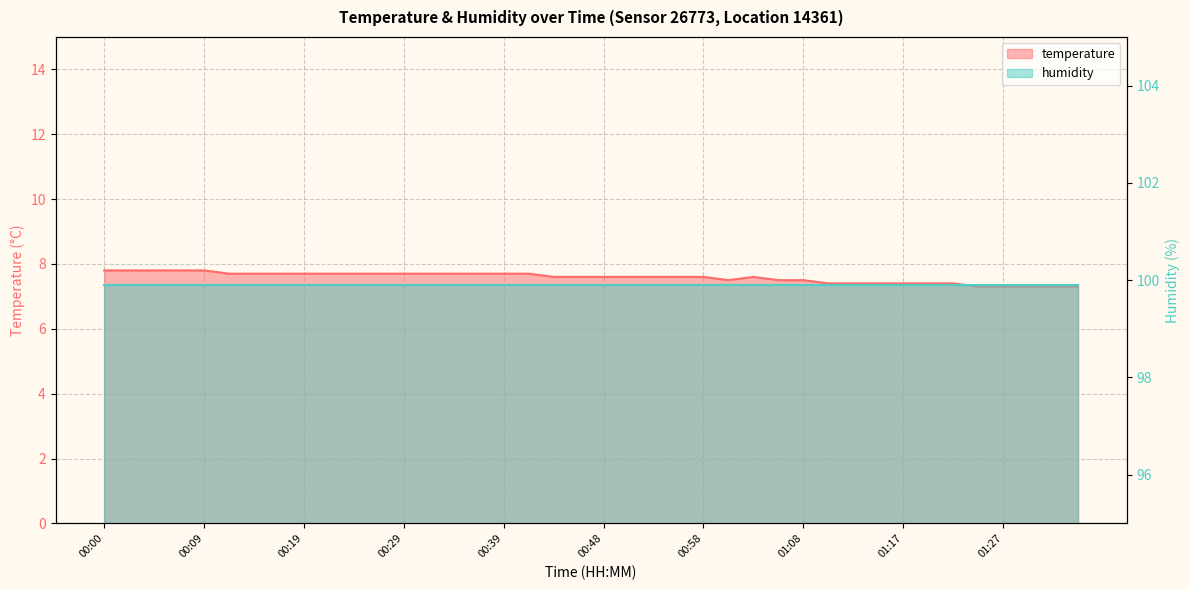

Rank the categories by value from highest to lowest.

00:00, 00:02, 00:05, 00:07, 00:09, 00:12, 00:14, 00:17, 00:19, 00:22, 00:24, 00:26, 00:29, 00:31, 00:34, 00:36, 00:39, 00:41, 00:43, 00:46, 00:48, 00:51, 00:53, 00:56, 00:58, 01:03, 01:00, 01:05, 01:08, 01:10, 01:13, 01:15, 01:17, 01:20, 01:22, 01:25, 01:27, 01:30, 01:32, 01:34